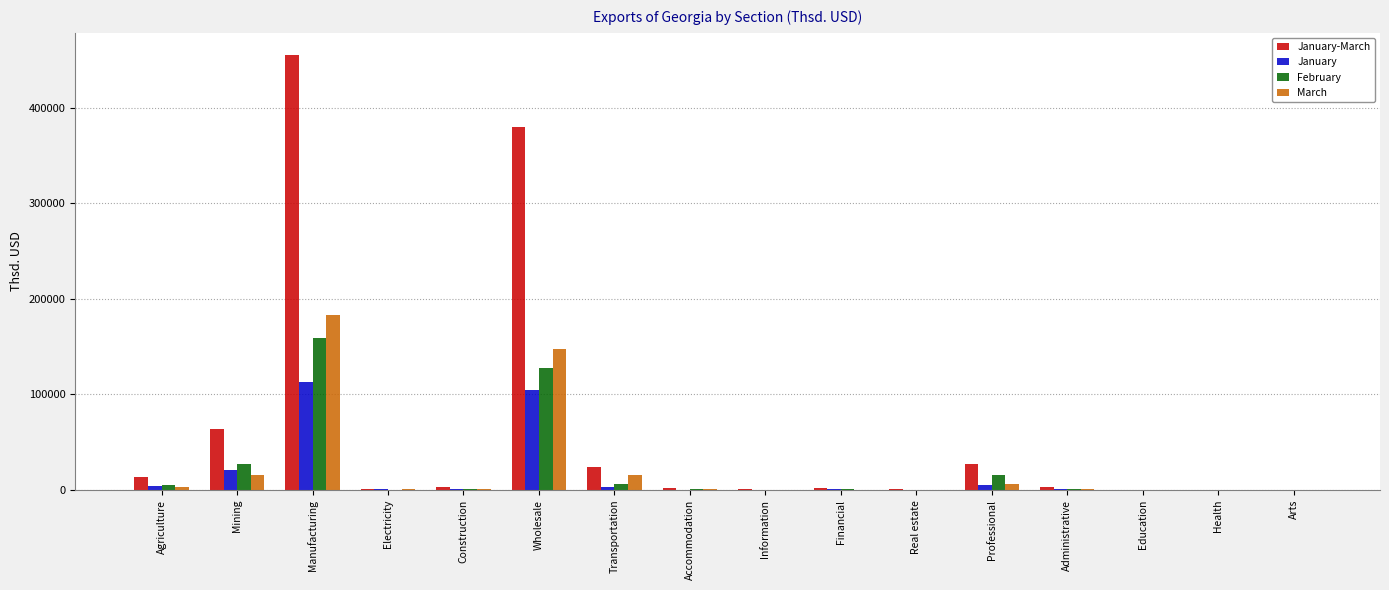

What position from the left is Information?

9